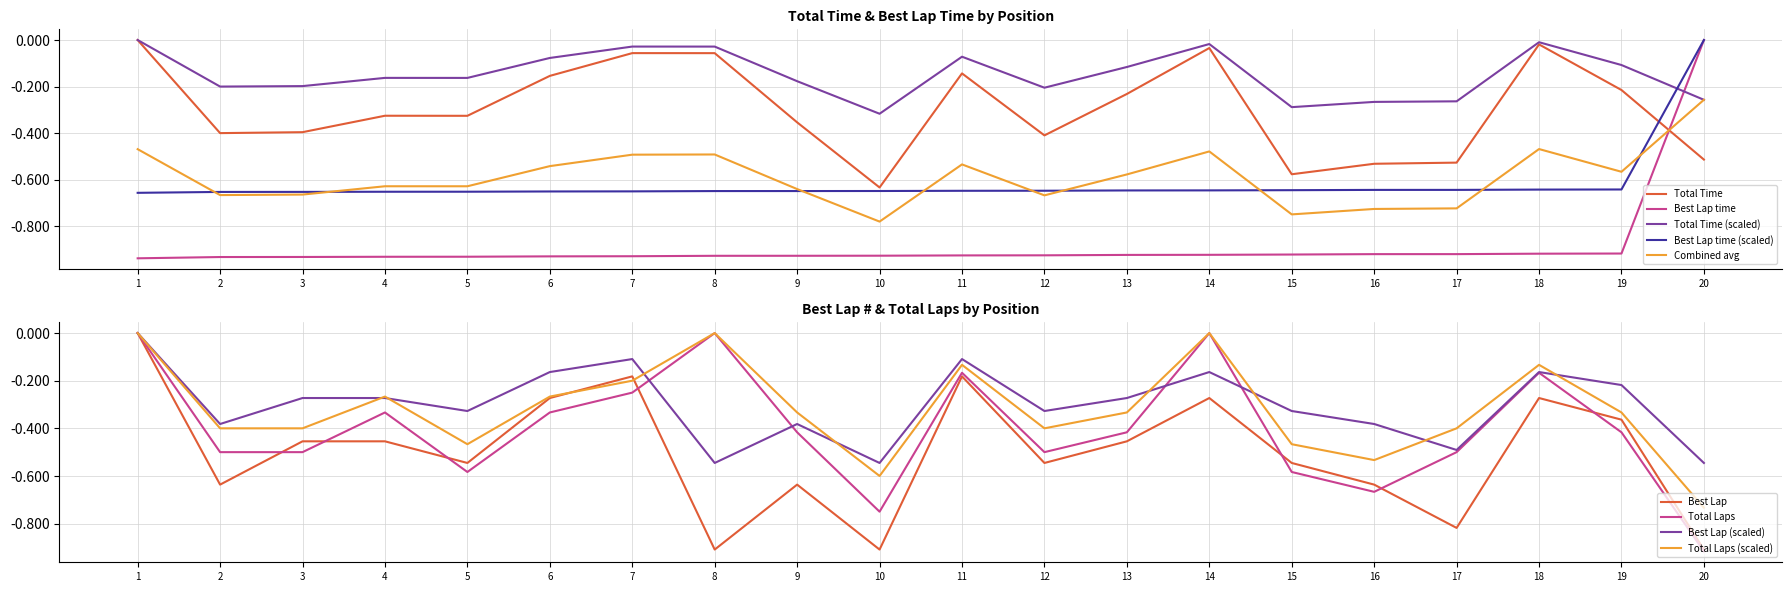

Which category has the lowest value in the Total Time series?

10